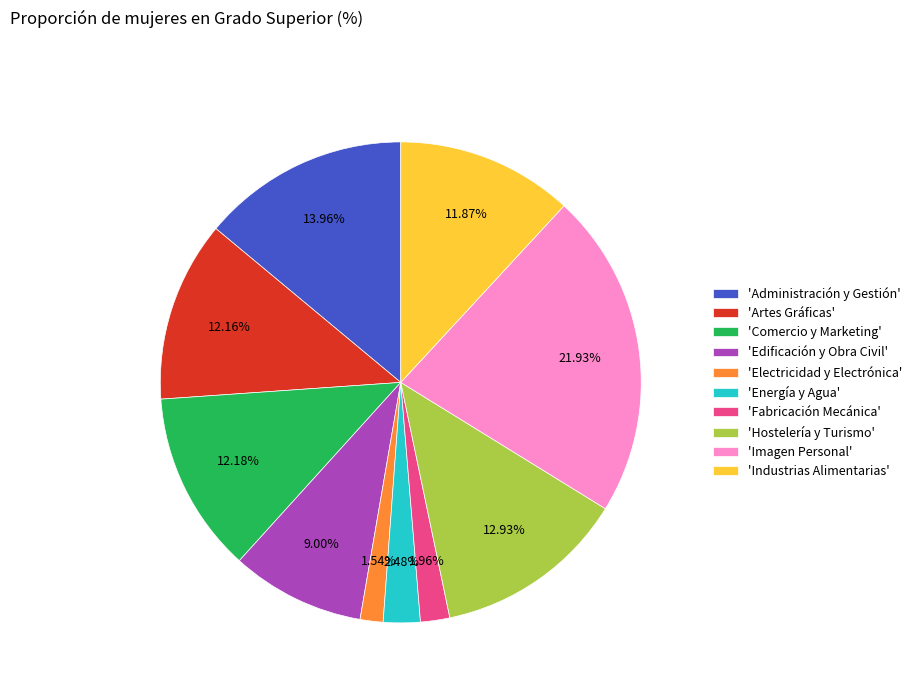

How many slices are in this pie chart?

10